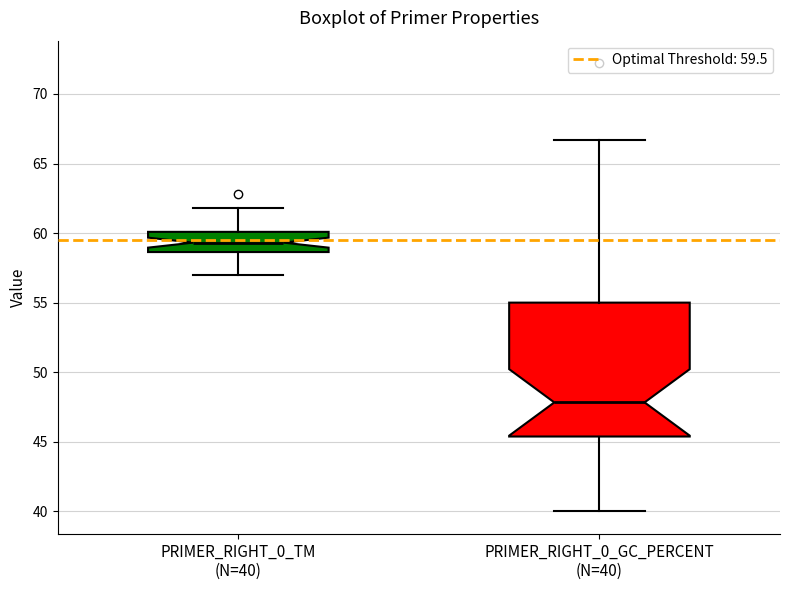

Where is the upper edge of the box for PRIMER_RIGHT_0_TM (N=40) on the y-axis? The values are not printed on the chart, so give them approximately, as read against the axis.

60.0